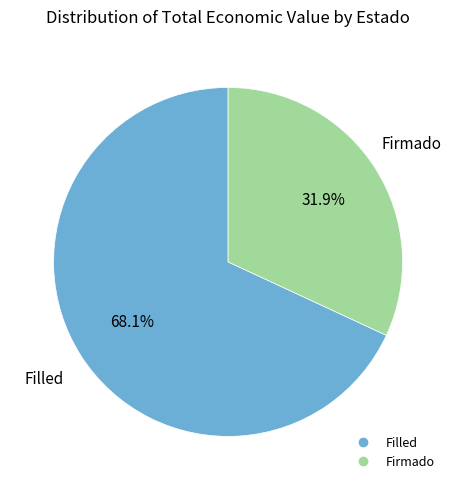

How many slices are in this pie chart?

2